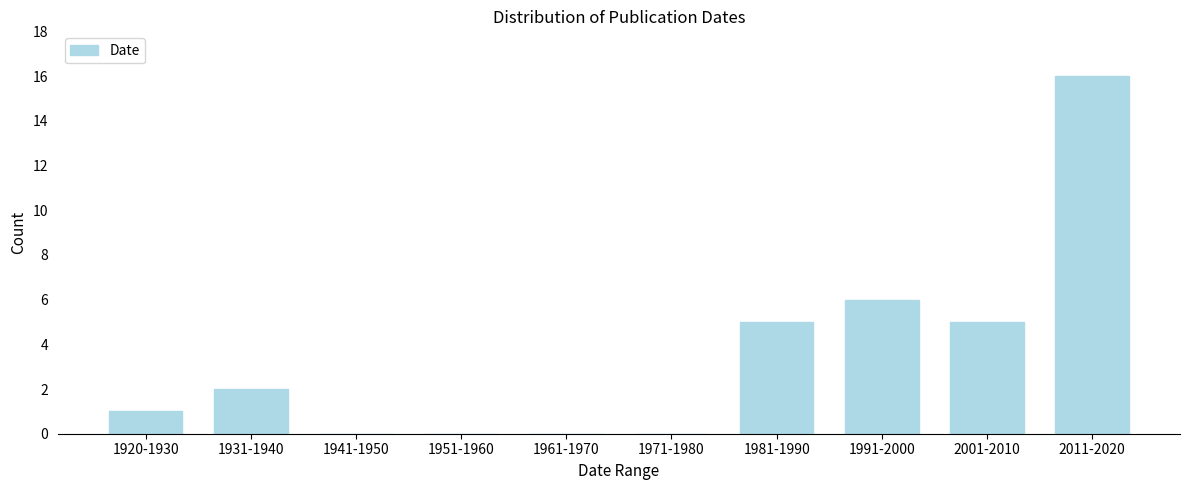

True or false: the data shows 6 at 1991-2000.

True